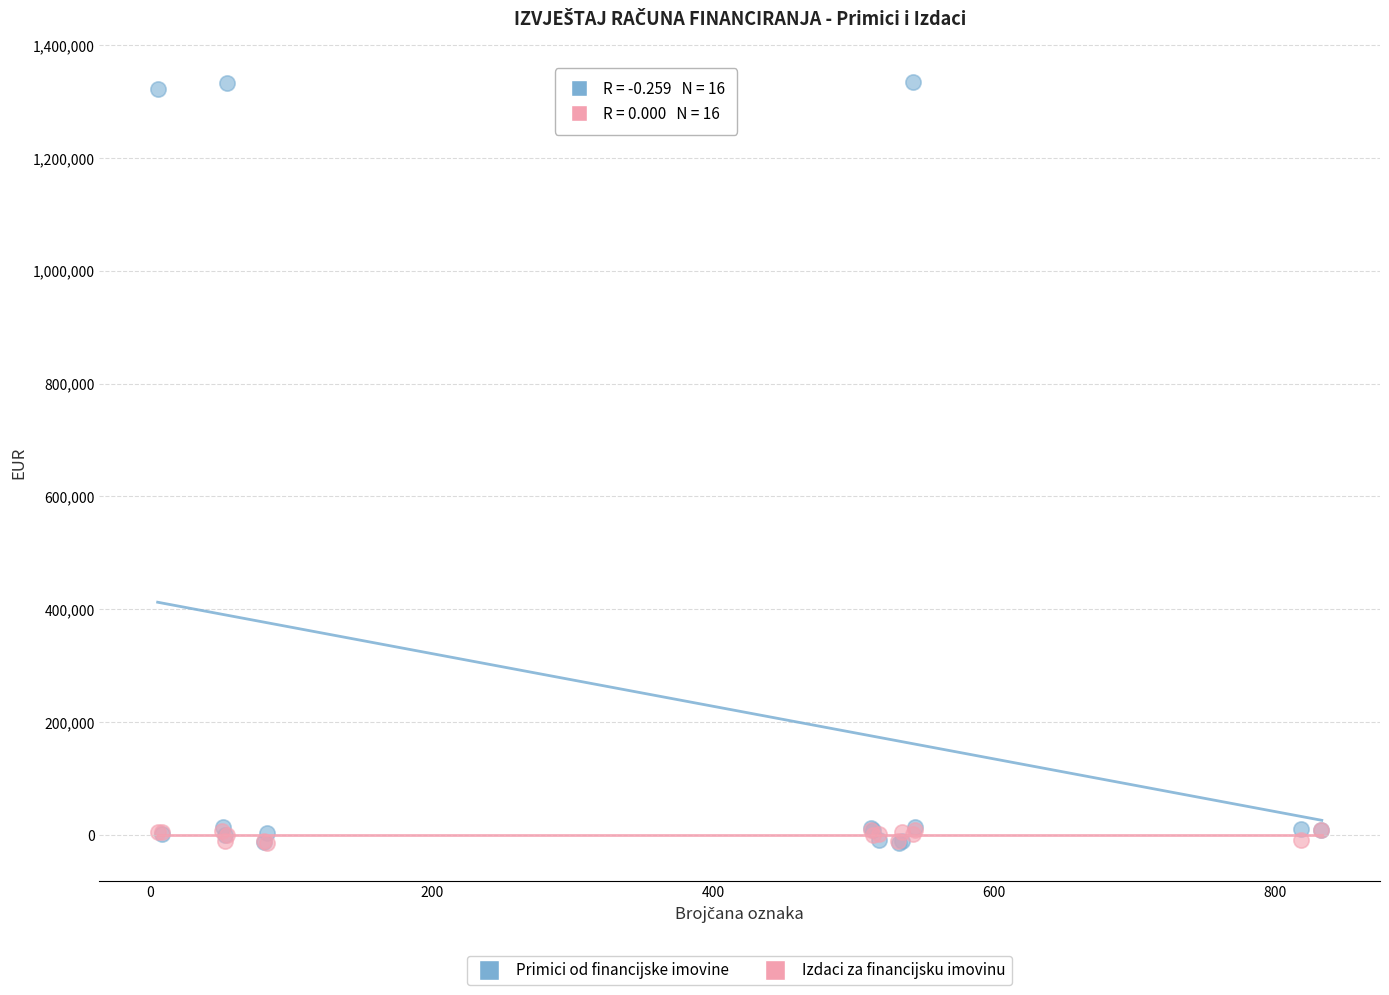

Which series has the largest Y range (max minus min)?

Primici od financijske imovine